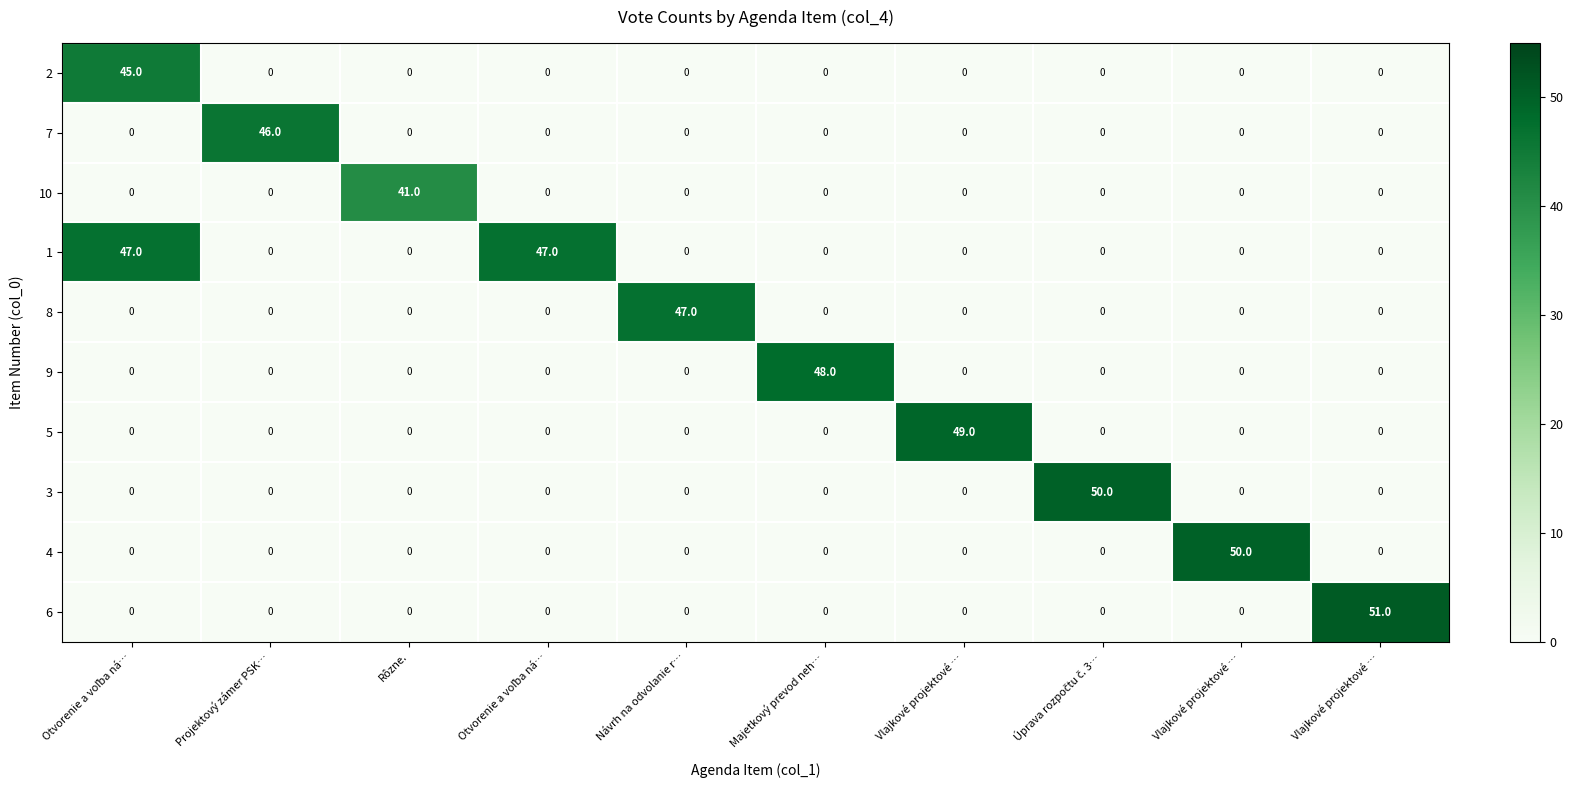

How many distinct data groups are displayed?

10